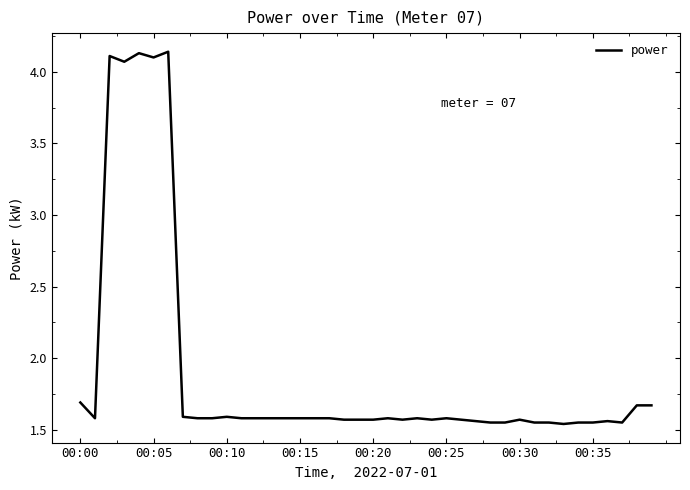

What is the difference between the maximum and minimum values?

2.6